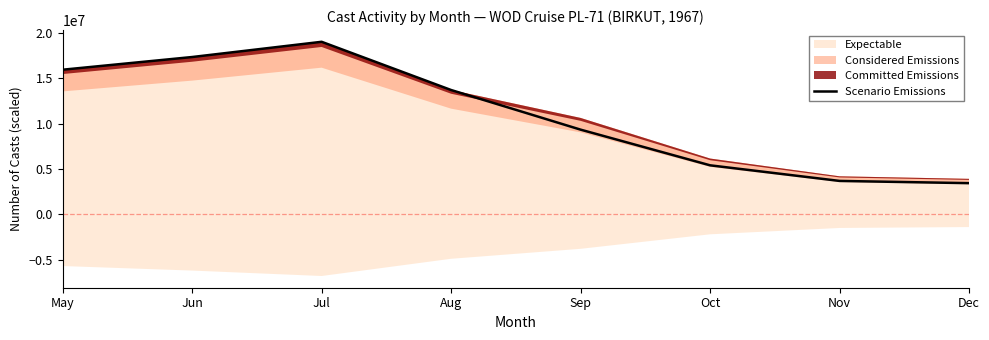

What is the greatest value displayed?

19040000.0